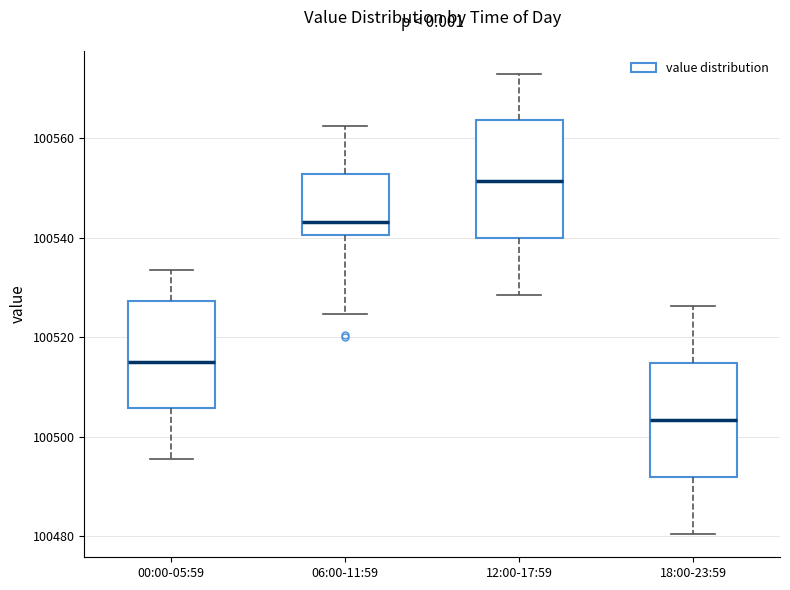

Reading left to right, transcribe this box plot: for each box, give where its median line is, the range the box spans, and where its two whiskers end, as read against the y-axis. The values are not printed on the chart, so give them approximately, as read against the axis.

00:00-05:59: median 100514, box 100506 to 100528, whiskers 100496 to 100534
06:00-11:59: median 100544, box 100540 to 100552, whiskers 100524 to 100562
12:00-17:59: median 100552, box 100540 to 100564, whiskers 100528 to 100572
18:00-23:59: median 100504, box 100492 to 100514, whiskers 100480 to 100526